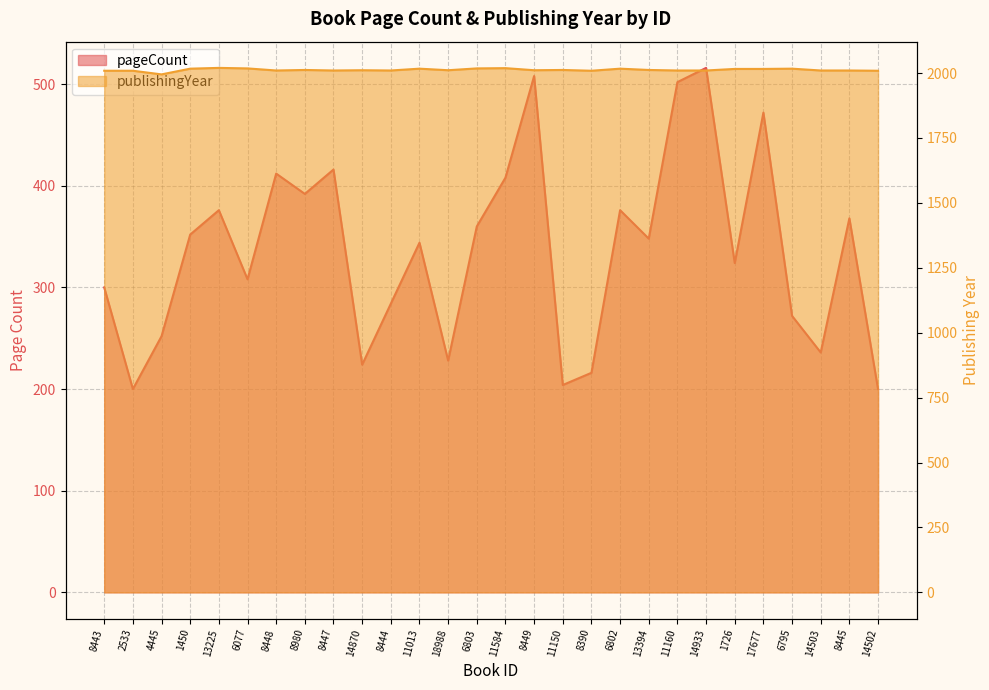

Rank the categories by pageCount value from highest to lowest.

14933, 8449, 11160, 17677, 8447, 8448, 11584, 8980, 13225, 6802, 8445, 6803, 1450, 13394, 11013, 1726, 6077, 8443, 8444, 6795, 4445, 14503, 18988, 14870, 8390, 11150, 2533, 14502